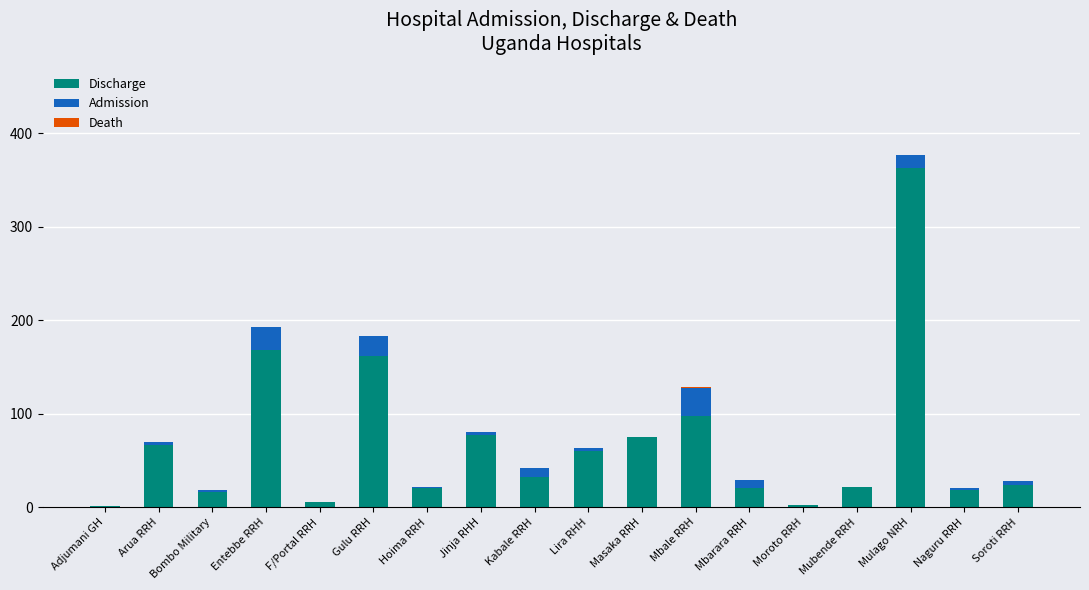

At which category is the sum across all series the highest?

Mulago NRH